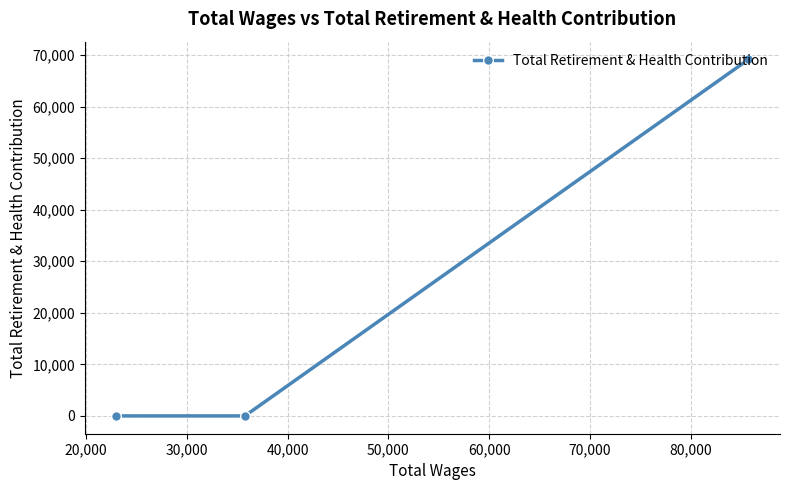

What is the maximum value shown in the chart?

69133